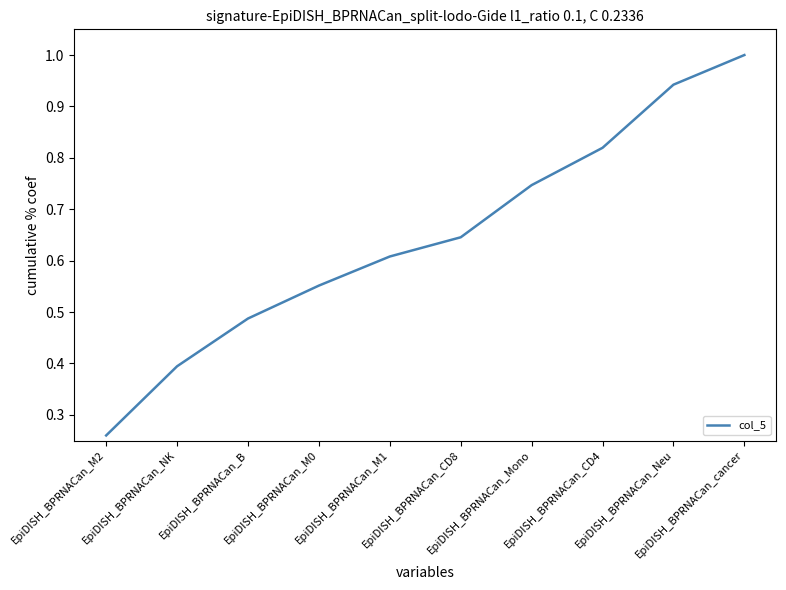

At which category does the chart reach its peak across all series?

EpiDISH_BPRNACan_cancer